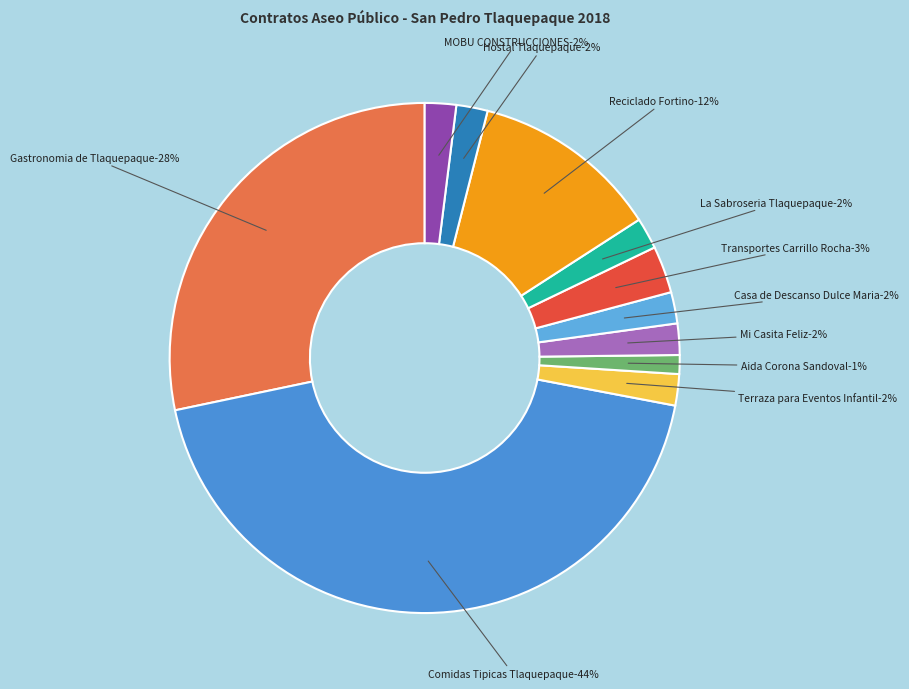

How many slices are in this pie chart?

11